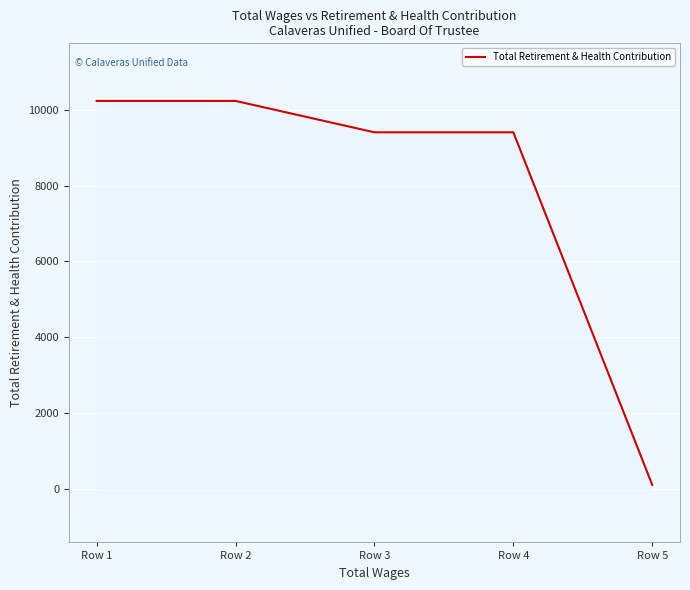

Reading left to right, extract all data points from this chart.

Row 1=10236	Row 2=10236	Row 3=9408	Row 4=9408	Row 5=108